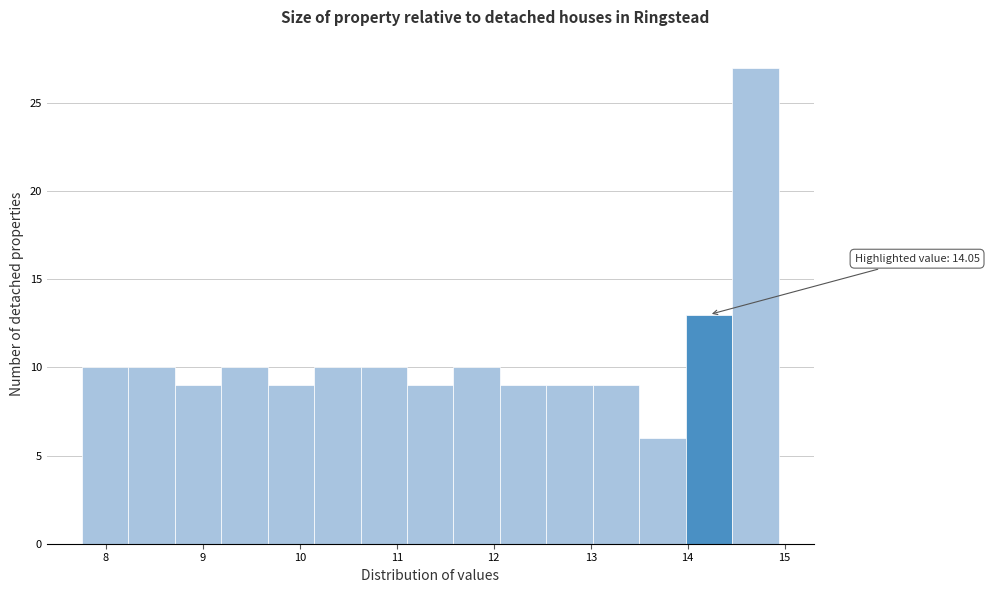

Over which range of the x-axis is the bar tallest?

14.5 to 14.9